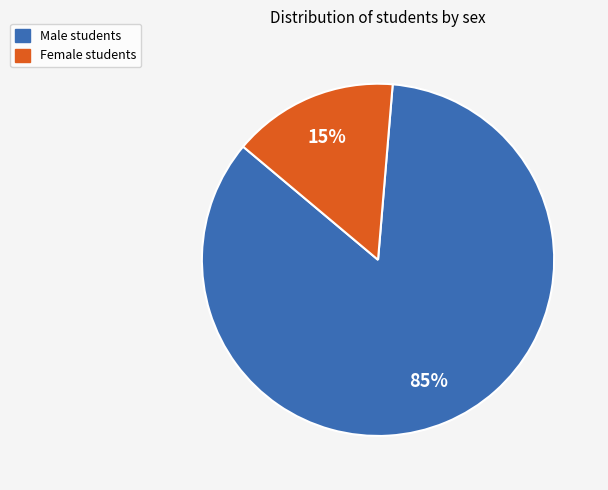

To the nearest percent, what is the difference between the largest and smallest slice percentages?

70%